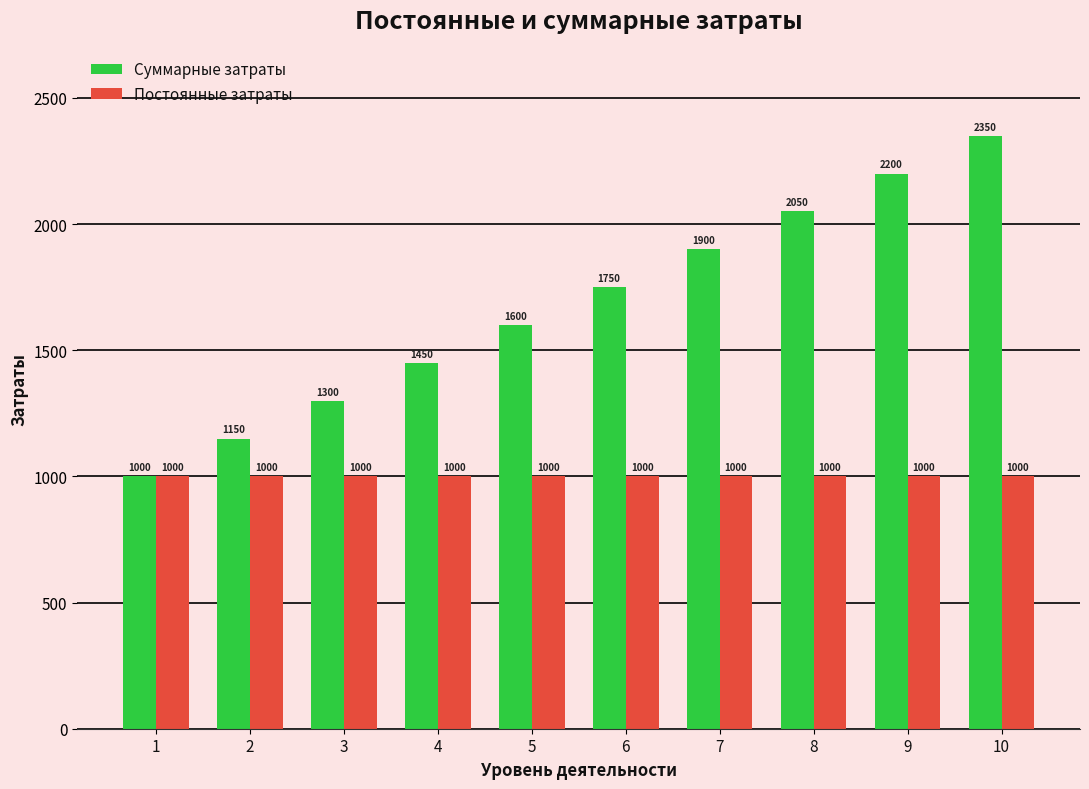

Rank the categories by Суммарные затраты value from highest to lowest.

10, 9, 8, 7, 6, 5, 4, 3, 2, 1